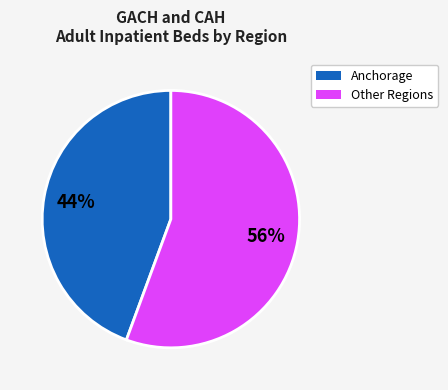

To the nearest percent, what is the average slice percentage?

50%